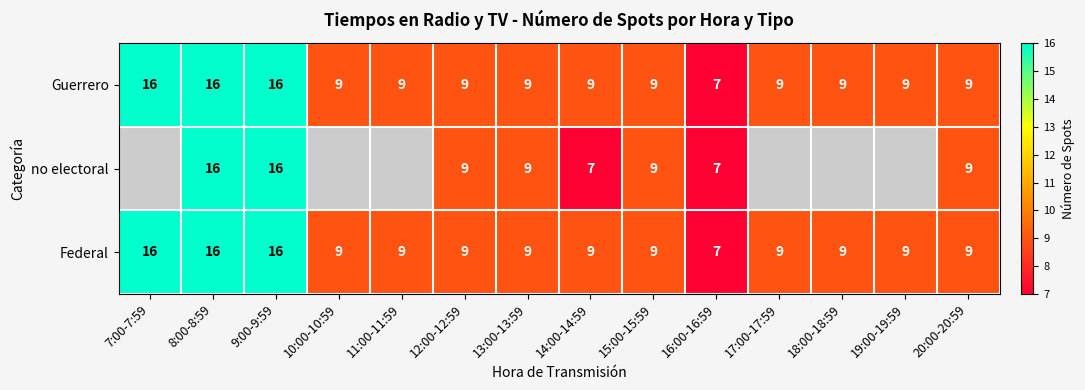

What is the approximate value of Guerrero at 10:00-10:59?

9